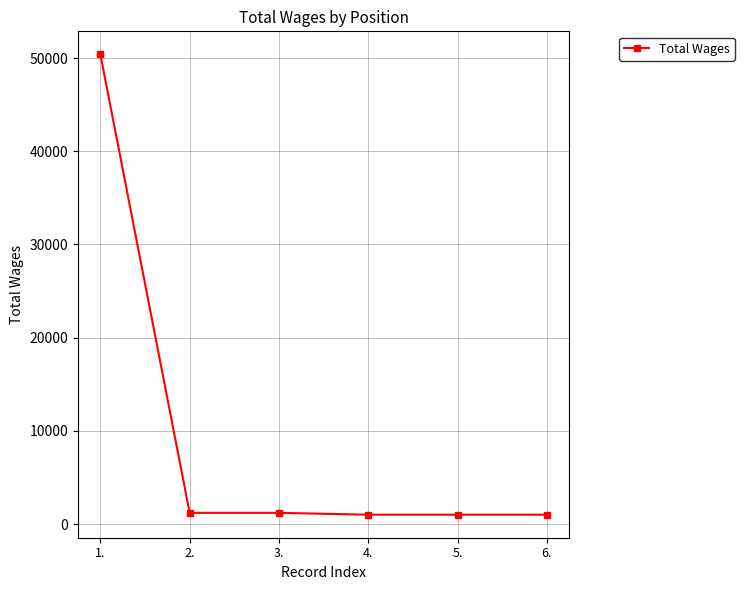

What is the sum of all values?

55800